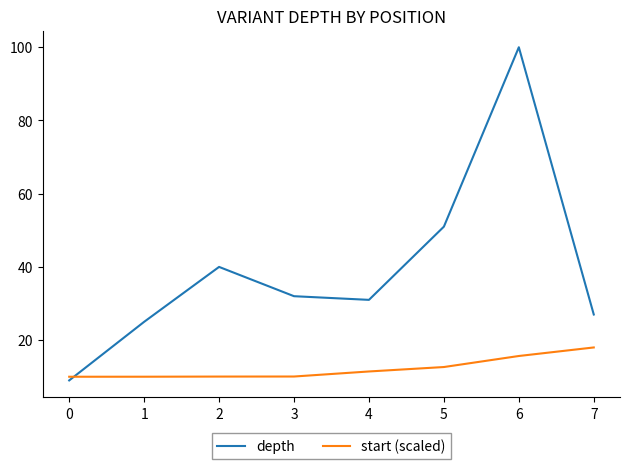

Is the value of depth at 1 greater than the value of start (scaled) at 6?

Yes